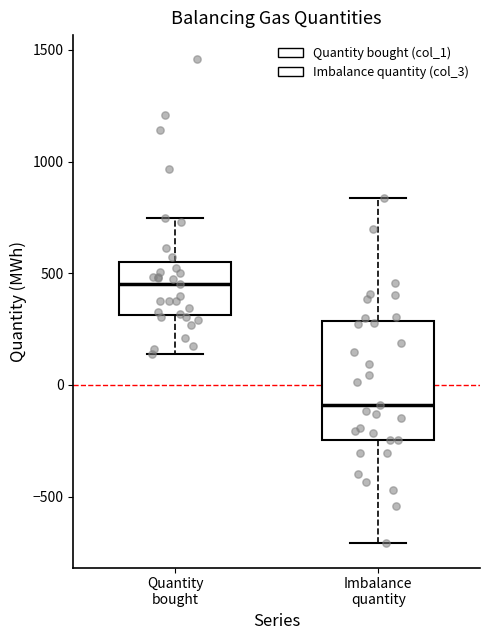

Where is the lower edge of the box for Imbalance quantity on the y-axis? The values are not printed on the chart, so give them approximately, as read against the axis.

-250